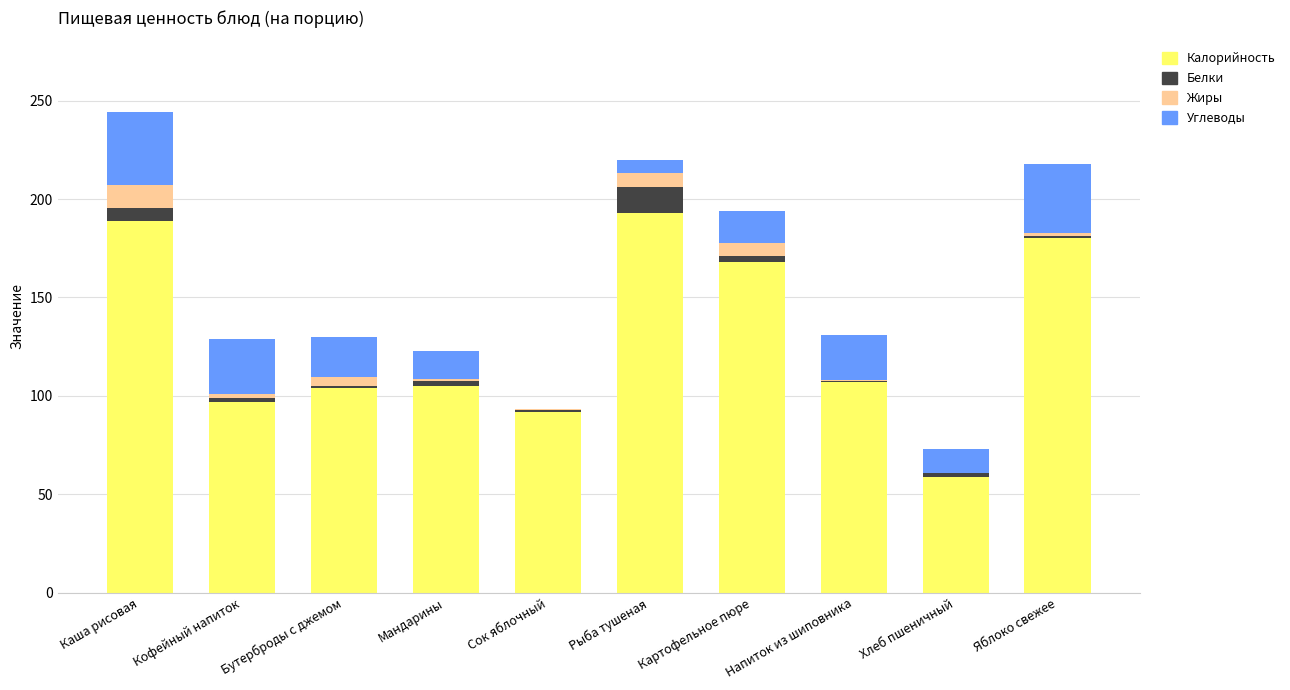

What is the total value across all series at Каша рисовая?

244.1